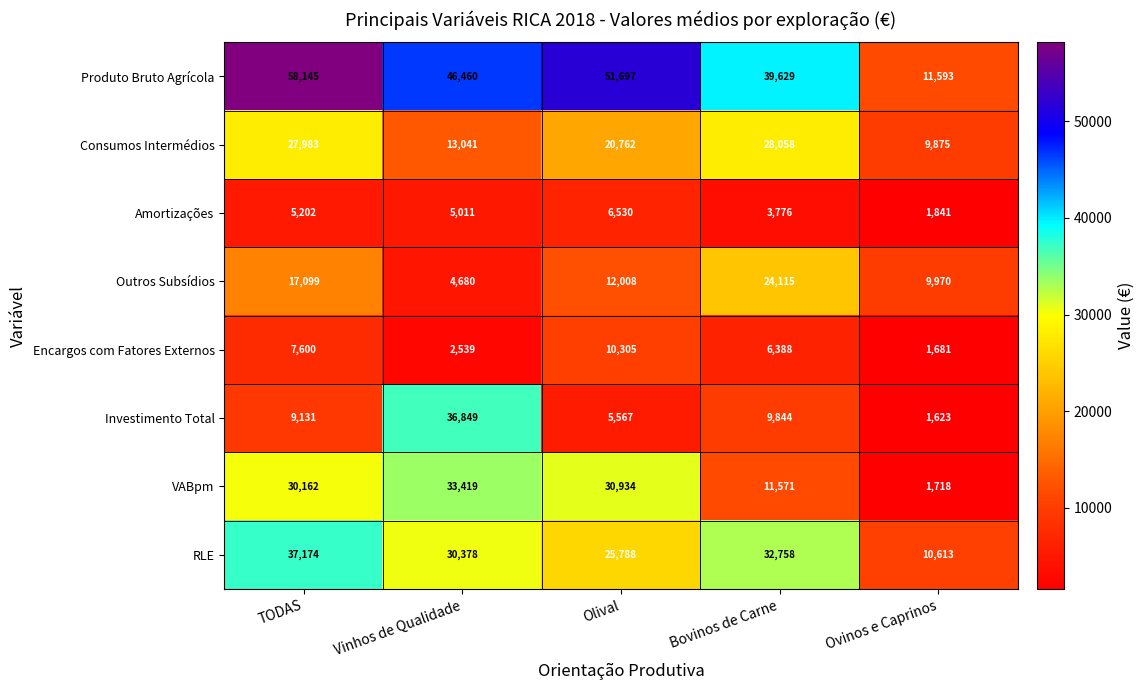

At how many categories does at least one series exceed 49728?

2